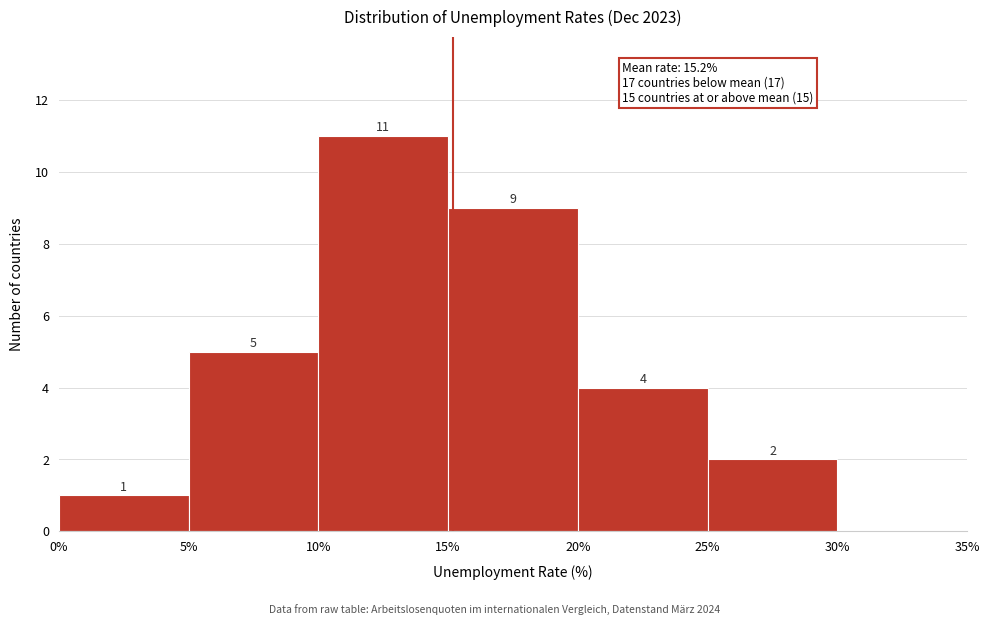

Over which range of the x-axis is the bar tallest?

10% to 15%